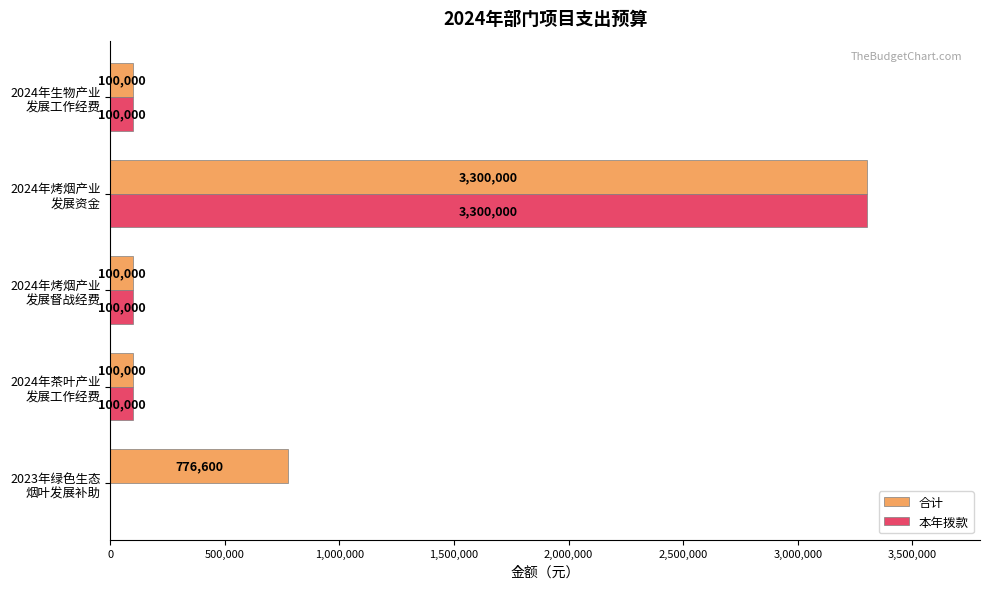

What is the sum of all 本年拨款 values?

3600000